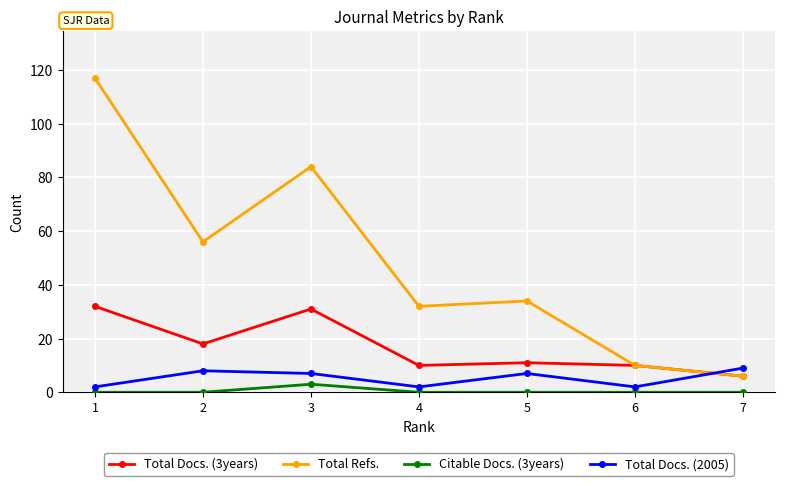

What is the difference between the highest and lowest values at 1?

117